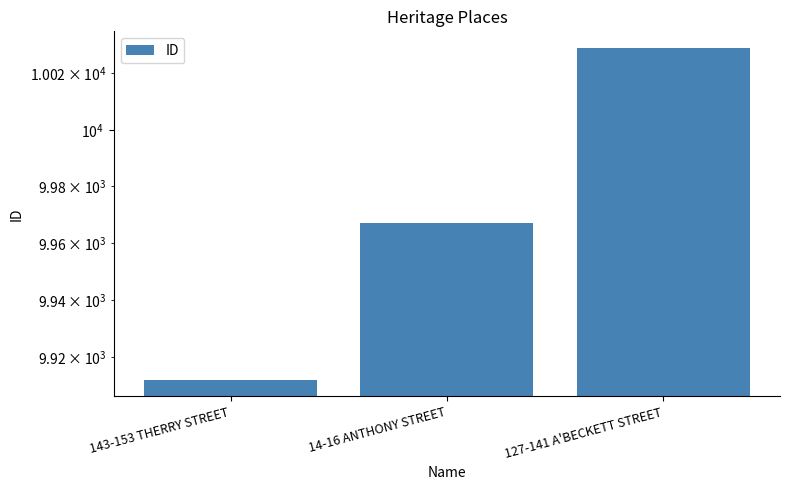

What is the value of the 1st bar from the left?

9912